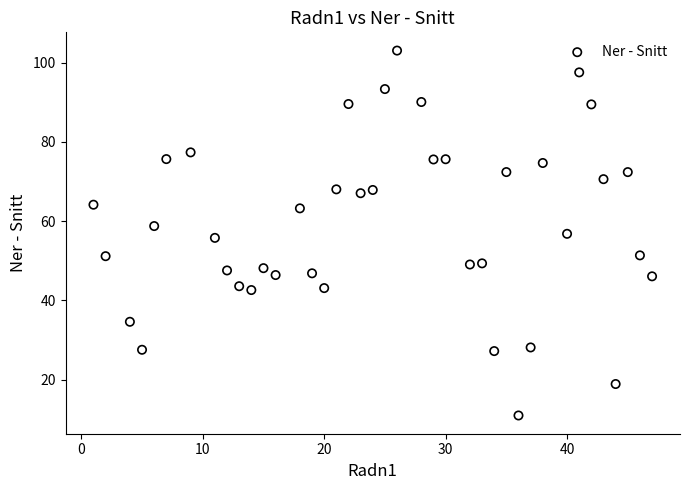

What is the range of Y values (max minus min)?

92.1